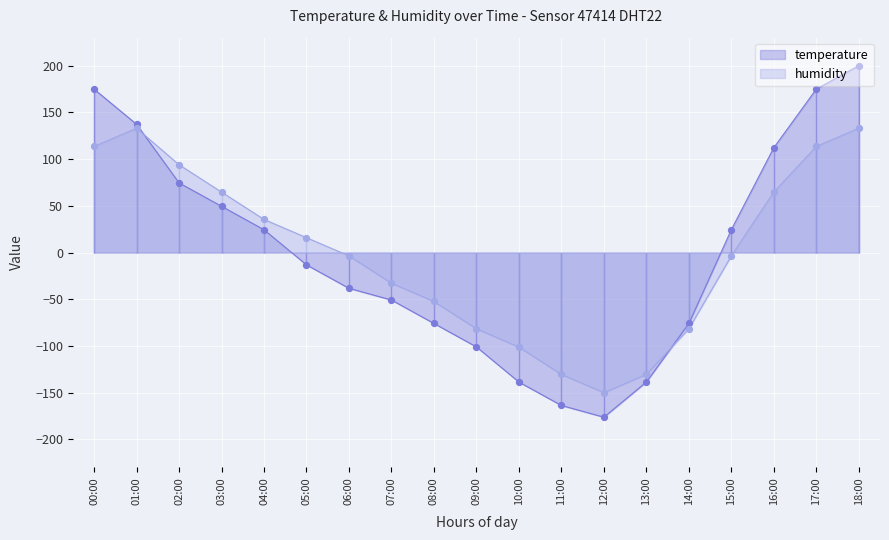

What is the total value across all series at 04:00?

59.9